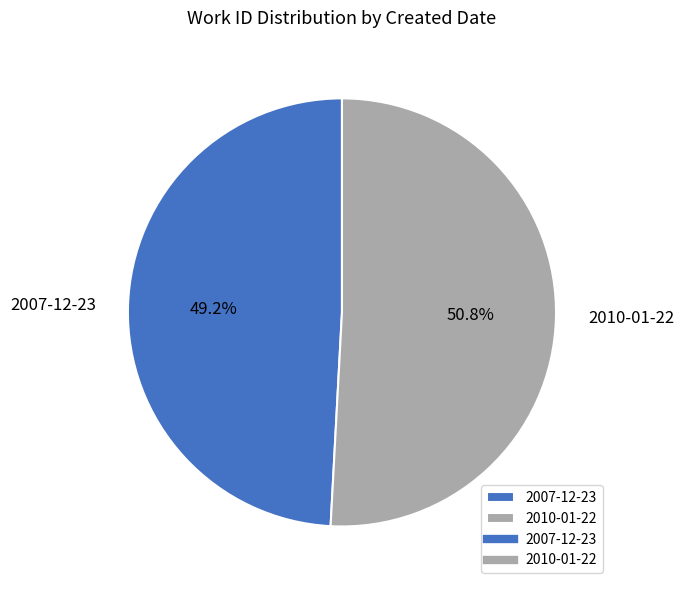

To the nearest percent, what portion does 2007-12-23 represent?

49%